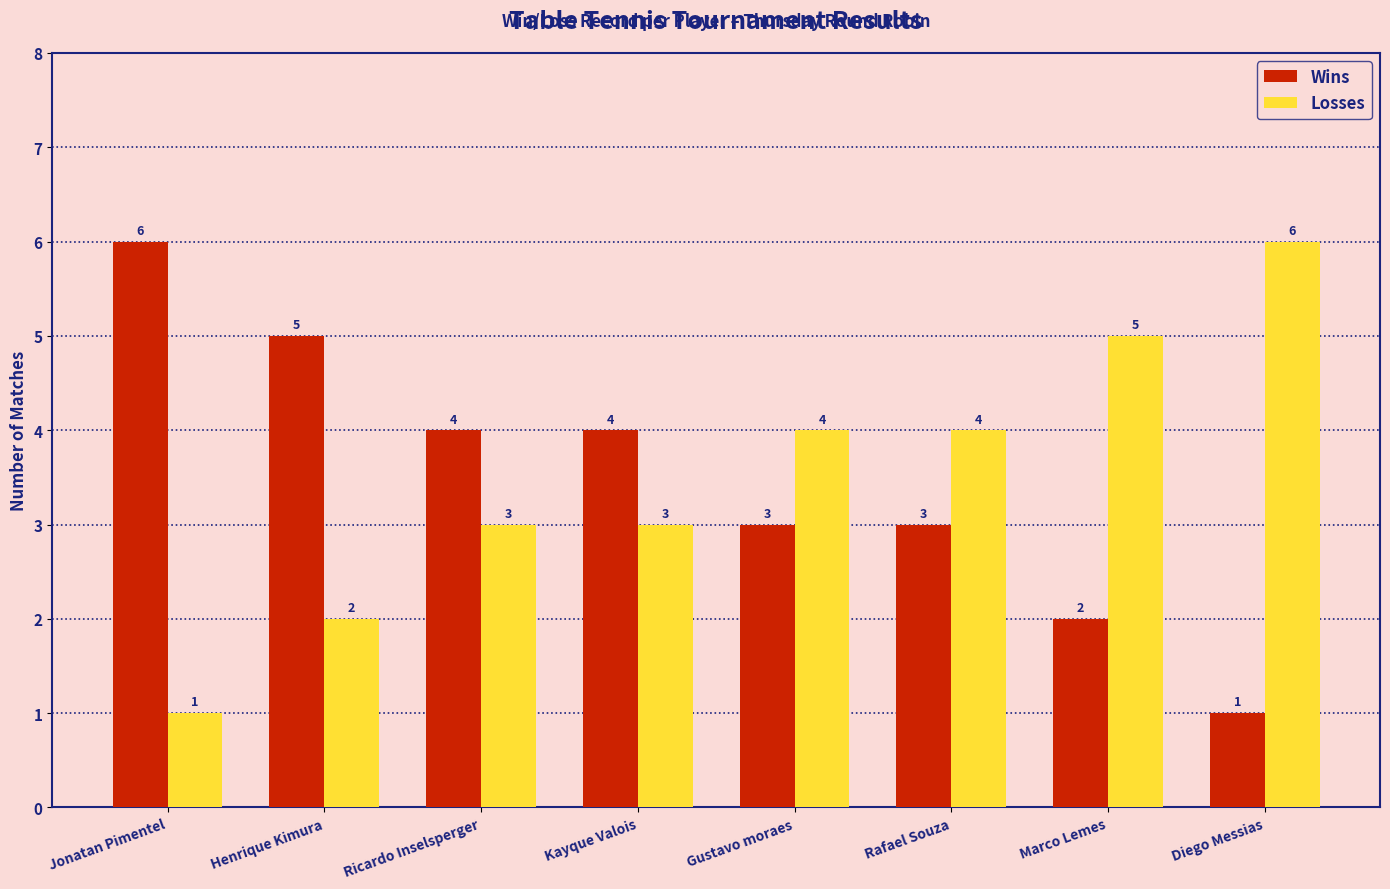

At Marco Lemes, list the series in order from largest to smallest.

Losses, Wins